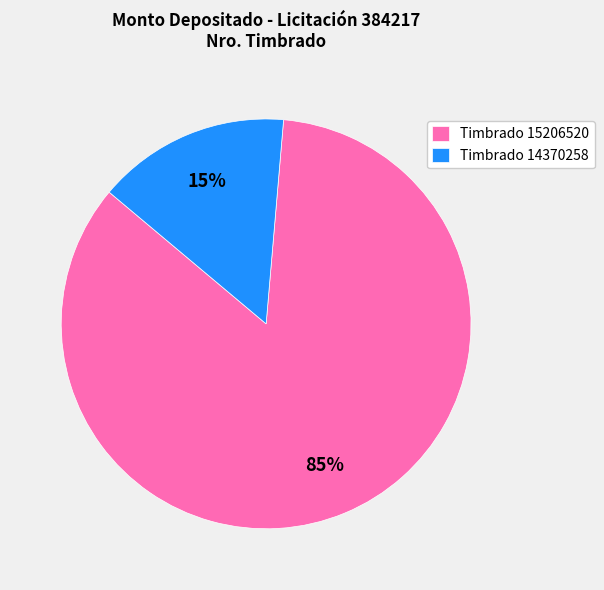

Count the number of slices in the pie.

2